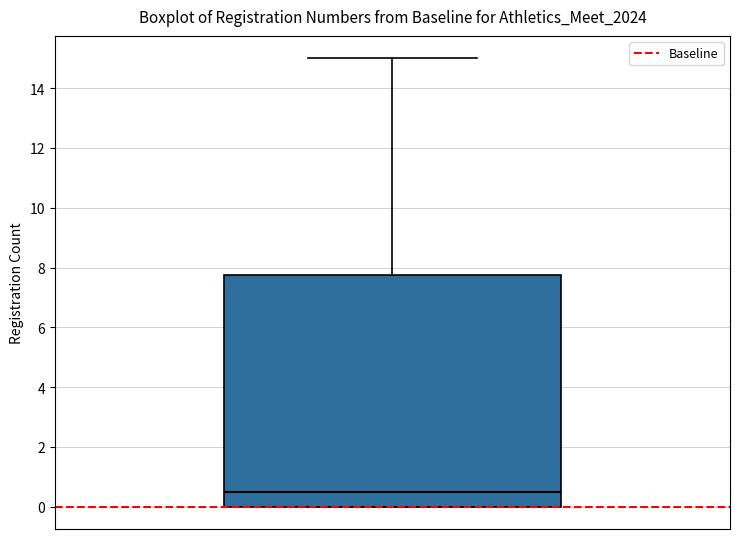

Transcribe this box plot: give where the median line is, the range the box spans, and where the two whiskers end, as read against the y-axis. The values are not printed on the chart, so give them approximately, as read against the axis.

median 0.6, box 0.0 to 7.8, whiskers 0.0 to 15.0